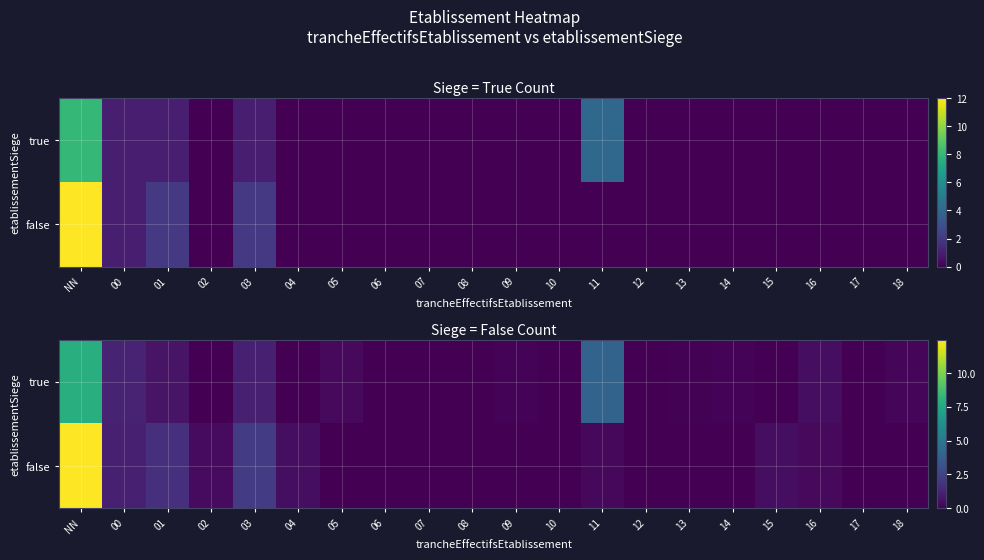

Which has a higher value, 01 or 18?

01